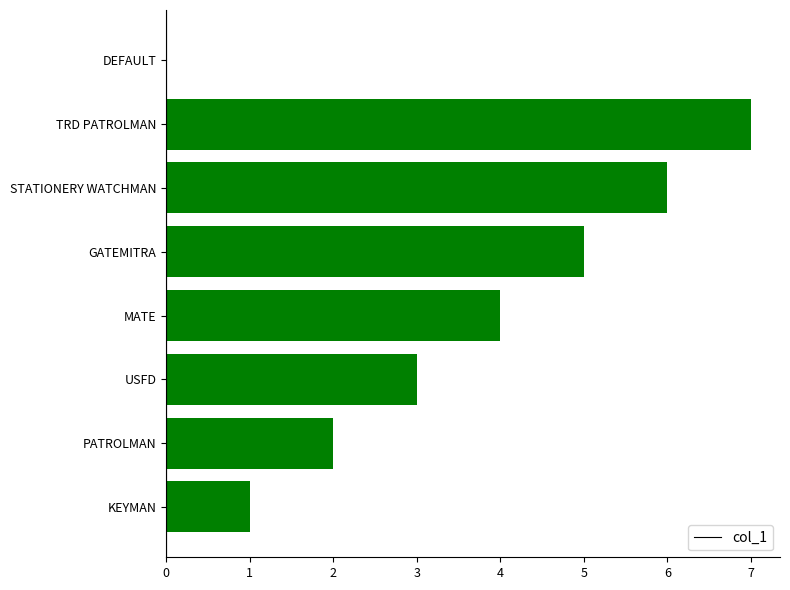

What is the sum of all values?

28